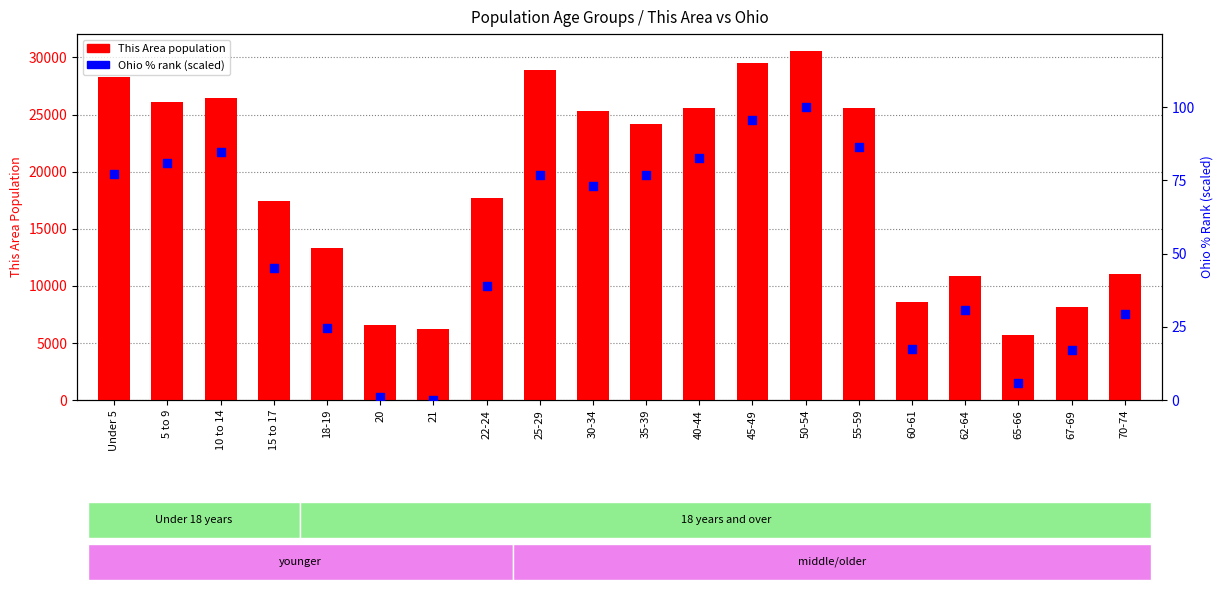

Which series contains the lowest Y value?

Ohio % rank